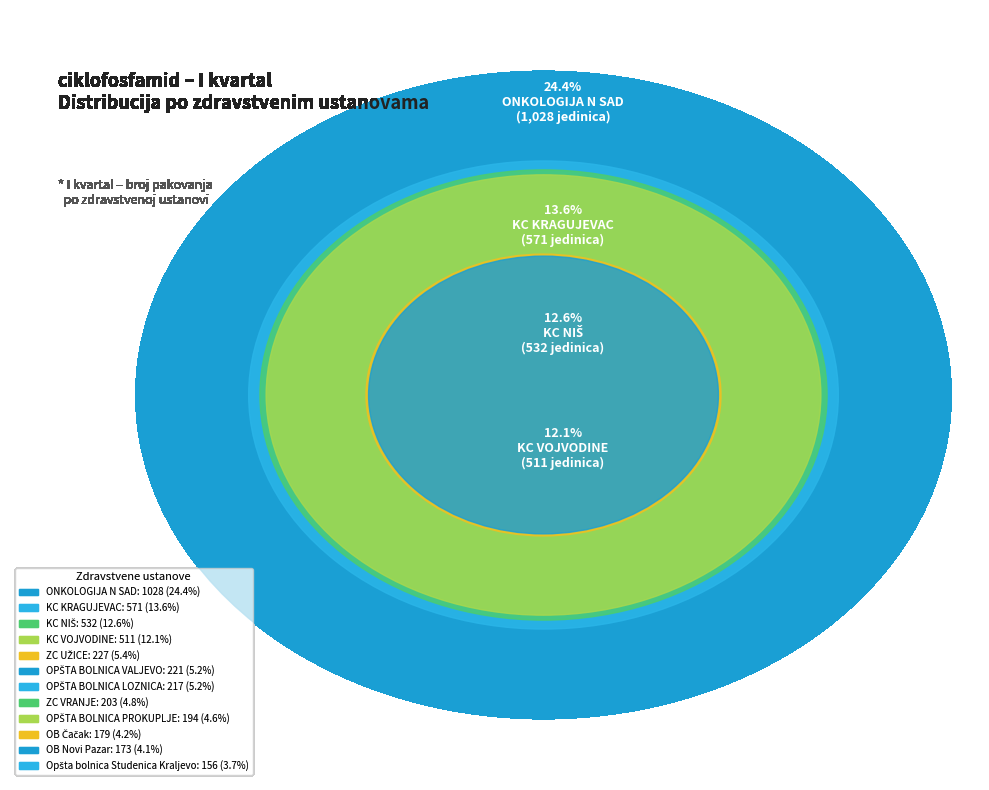

How much of the chart is everything except OB Čačak?

95.8%